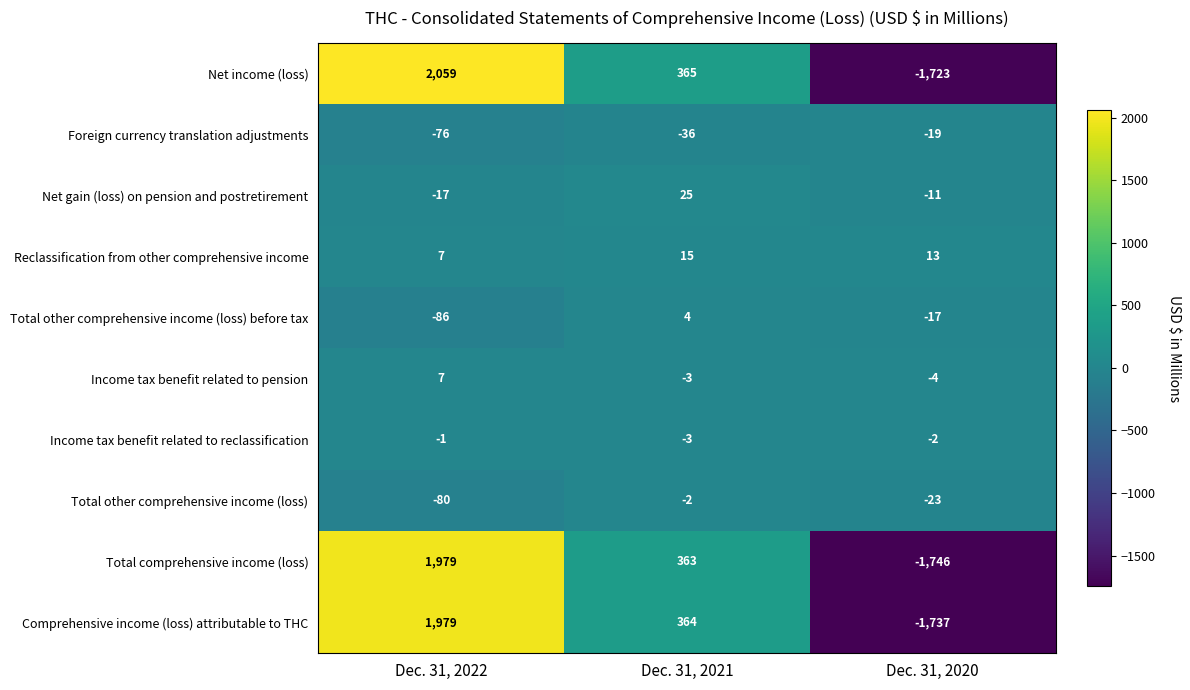

Which series has the widest spread of values?

Net income (loss)